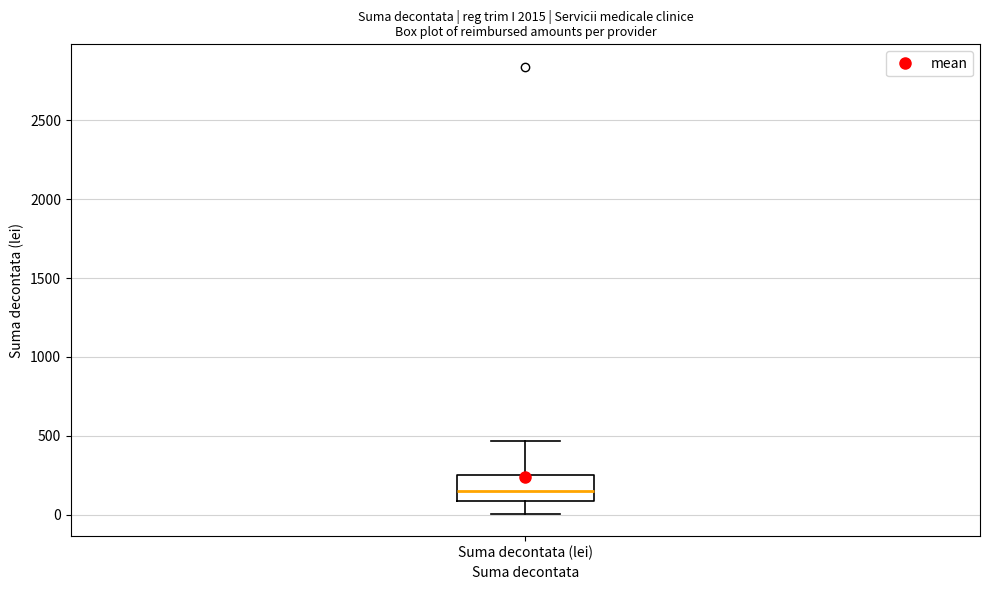

Transcribe this box plot: give where the median line is, the range the box spans, and where the two whiskers end, as read against the y-axis. The values are not printed on the chart, so give them approximately, as read against the axis.

median 150, box 100 to 250, whiskers 0 to 450